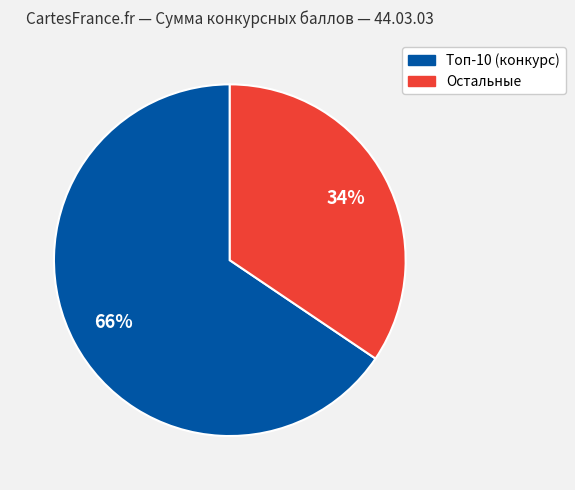

To the nearest percent, what is the average slice percentage?

50%